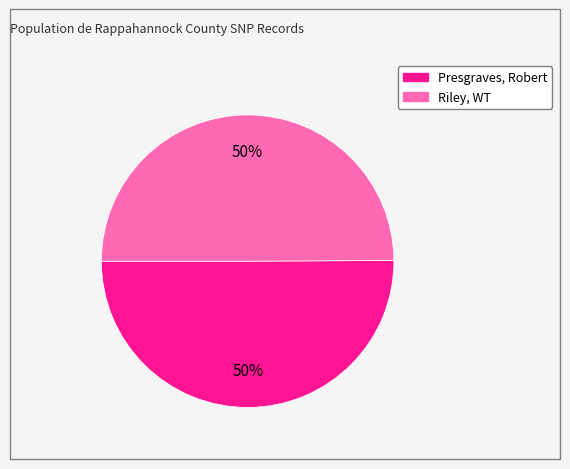

To the nearest percent, what is the average slice percentage?

50%